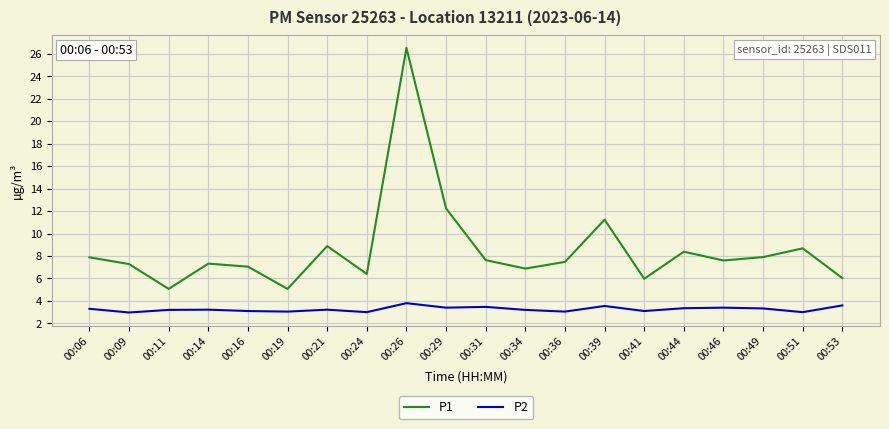

What are all the series names shown in the legend?

P1, P2